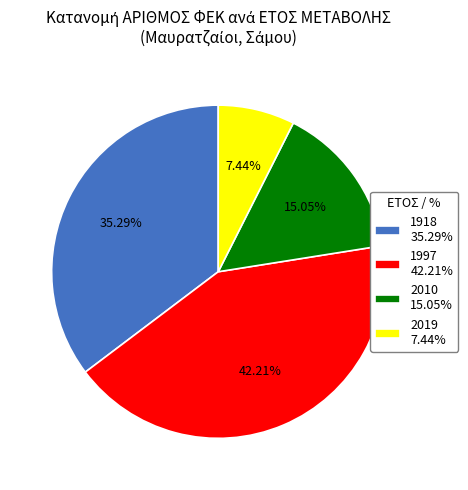

Which category has the biggest portion of the pie?

1997